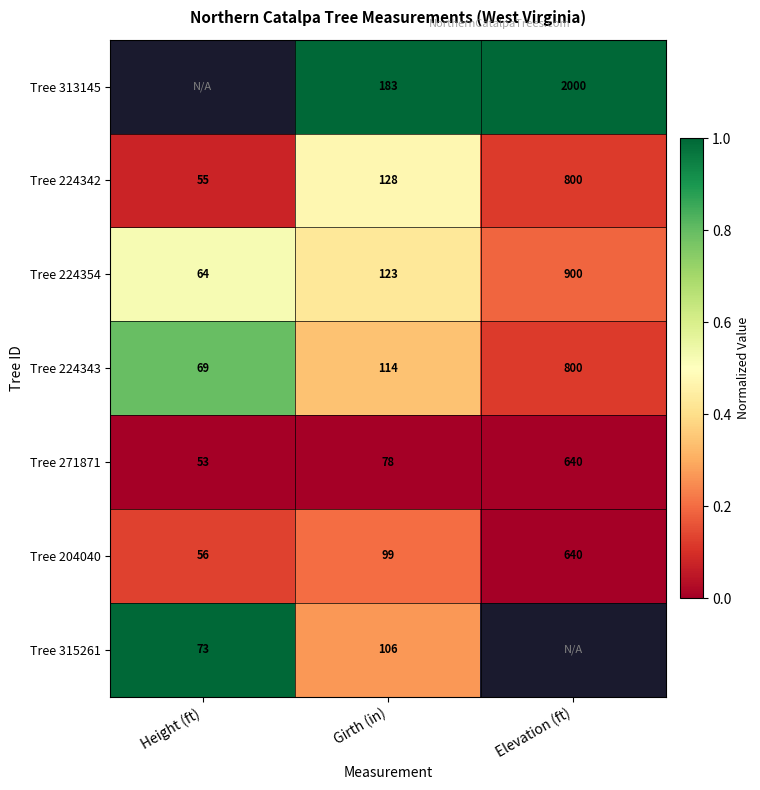

What is the sum of all Tree 224342 values?

983